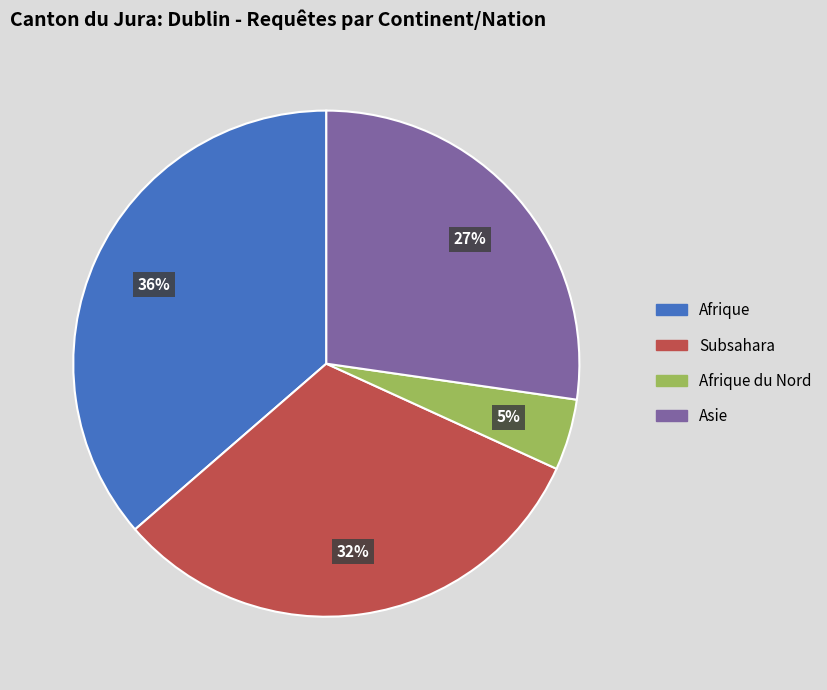

How many slices are in this pie chart?

4